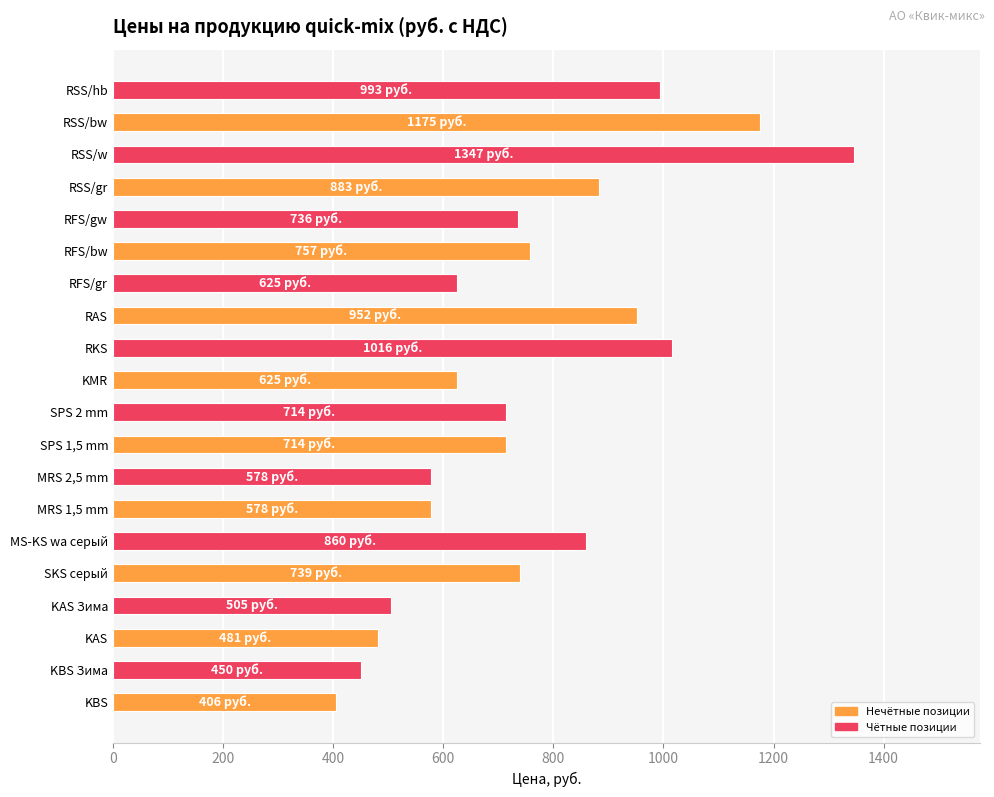

How many series are shown in this chart?

1